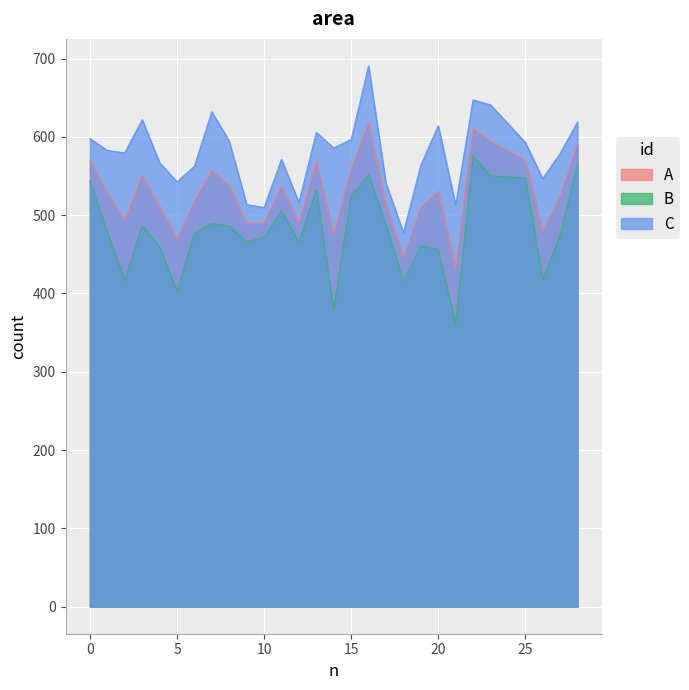

Where is C nearest to the value 584?

Alexander